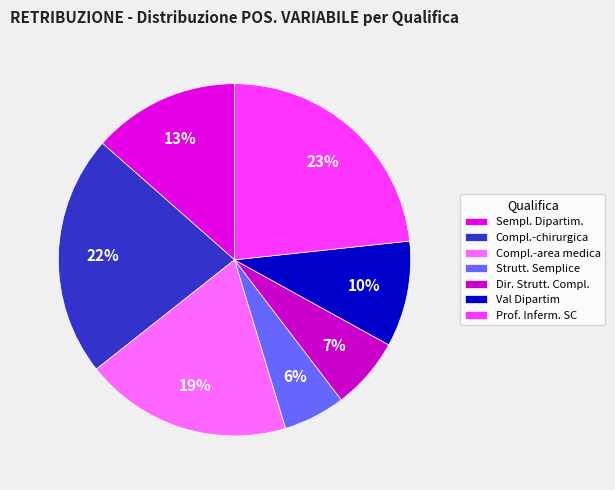

Does any single category account for the majority?

No